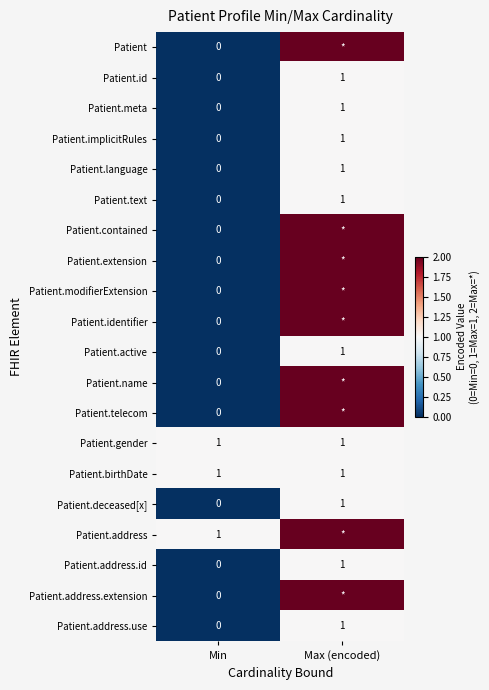

At which category is the sum across all series the highest?

Max (encoded)